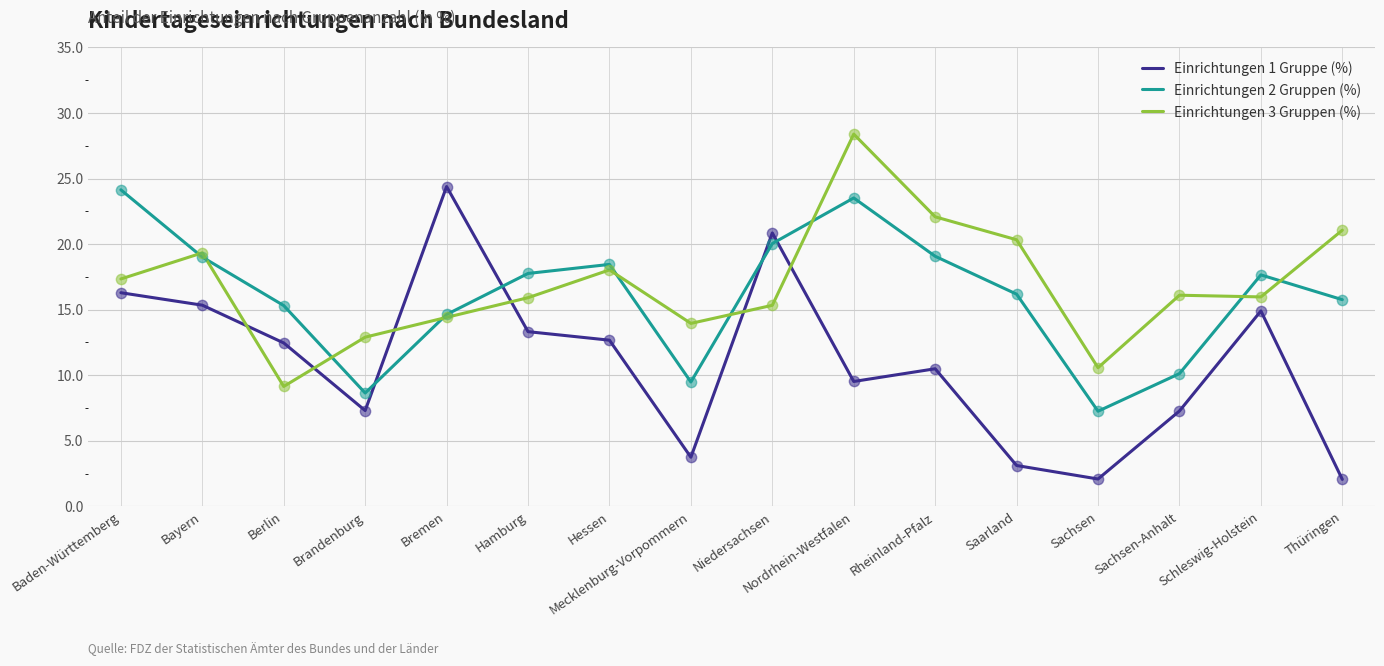

What are all the series names shown in the legend?

Einrichtungen 1 Gruppe (%), Einrichtungen 2 Gruppen (%), Einrichtungen 3 Gruppen (%)